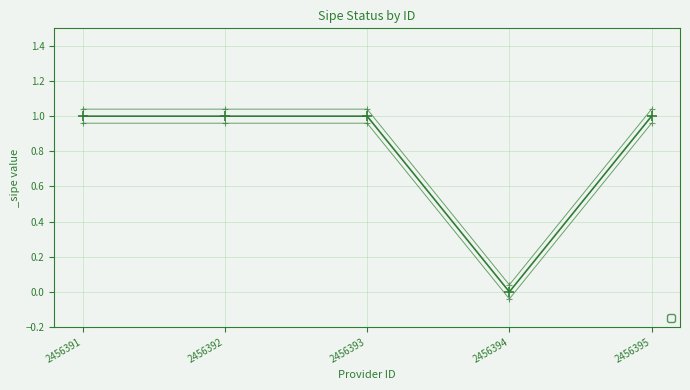

Is it true that the value at 2456393 is 1?

False